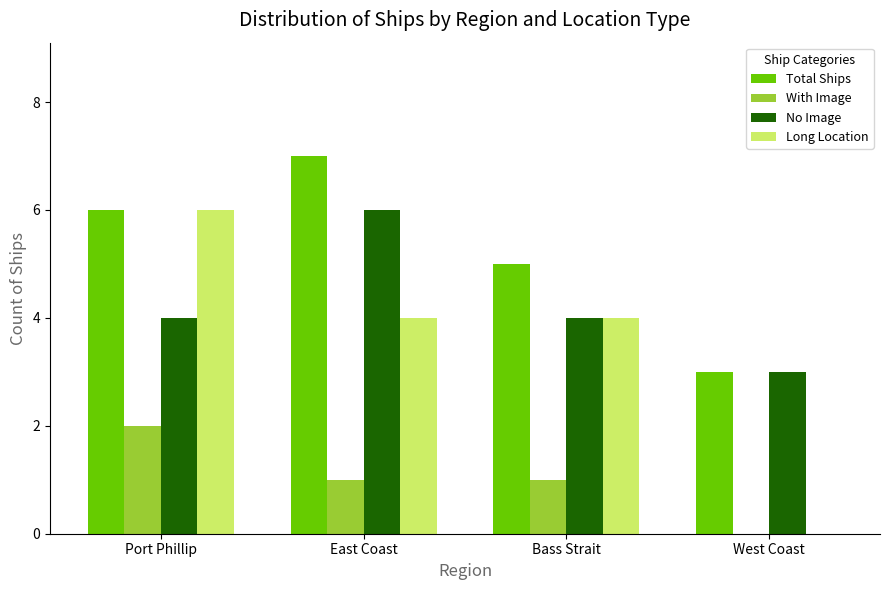

Reading left to right, list all the values displayed in this chart.

Total Ships: Port Phillip=6	East Coast=7	Bass Strait=5	West Coast=3
With Image: Port Phillip=2	East Coast=1	Bass Strait=1	West Coast=0
No Image: Port Phillip=4	East Coast=6	Bass Strait=4	West Coast=3
Long Location: Port Phillip=6	East Coast=4	Bass Strait=4	West Coast=0